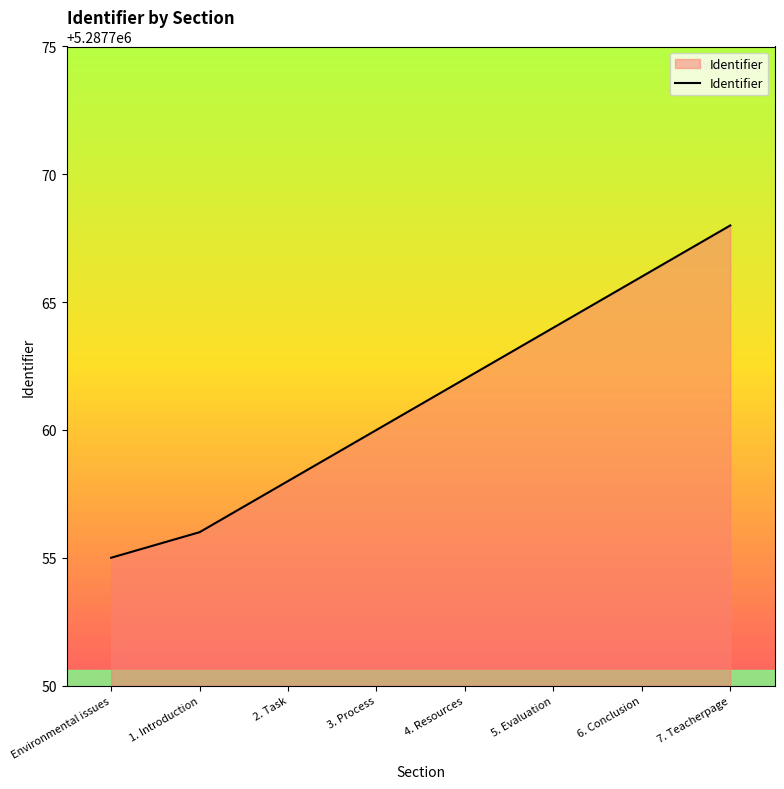

Between 5. Evaluation and 6. Conclusion, which is larger?

6. Conclusion